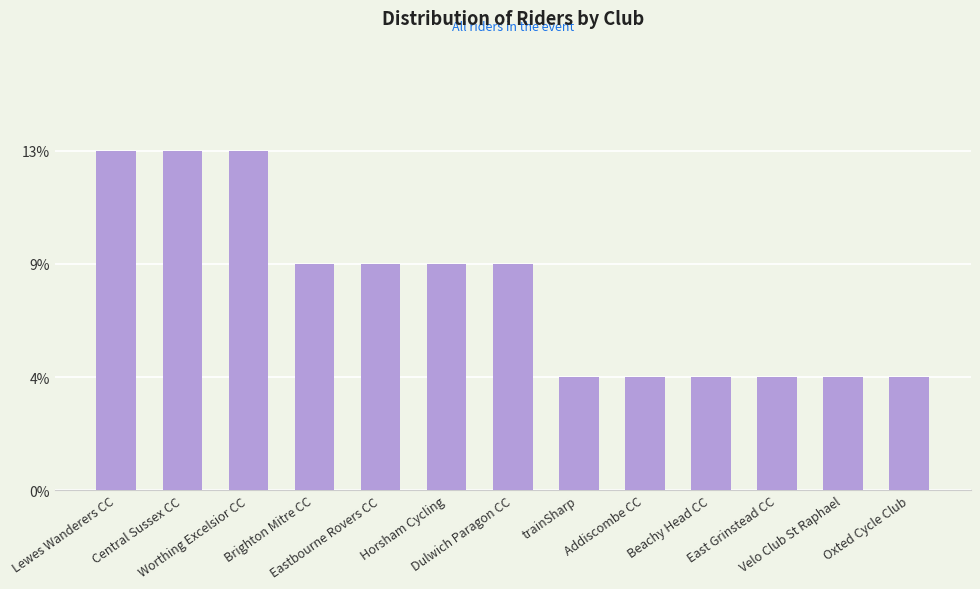

List the labels in order of value, largest first.

Lewes Wanderers CC, Central Sussex CC, Worthing Excelsior CC, Brighton Mitre CC, Eastbourne Rovers CC, Horsham Cycling, Dulwich Paragon CC, trainSharp, Addiscombe CC, Beachy Head CC, East Grinstead CC, Velo Club St Raphael, Oxted Cycle Club